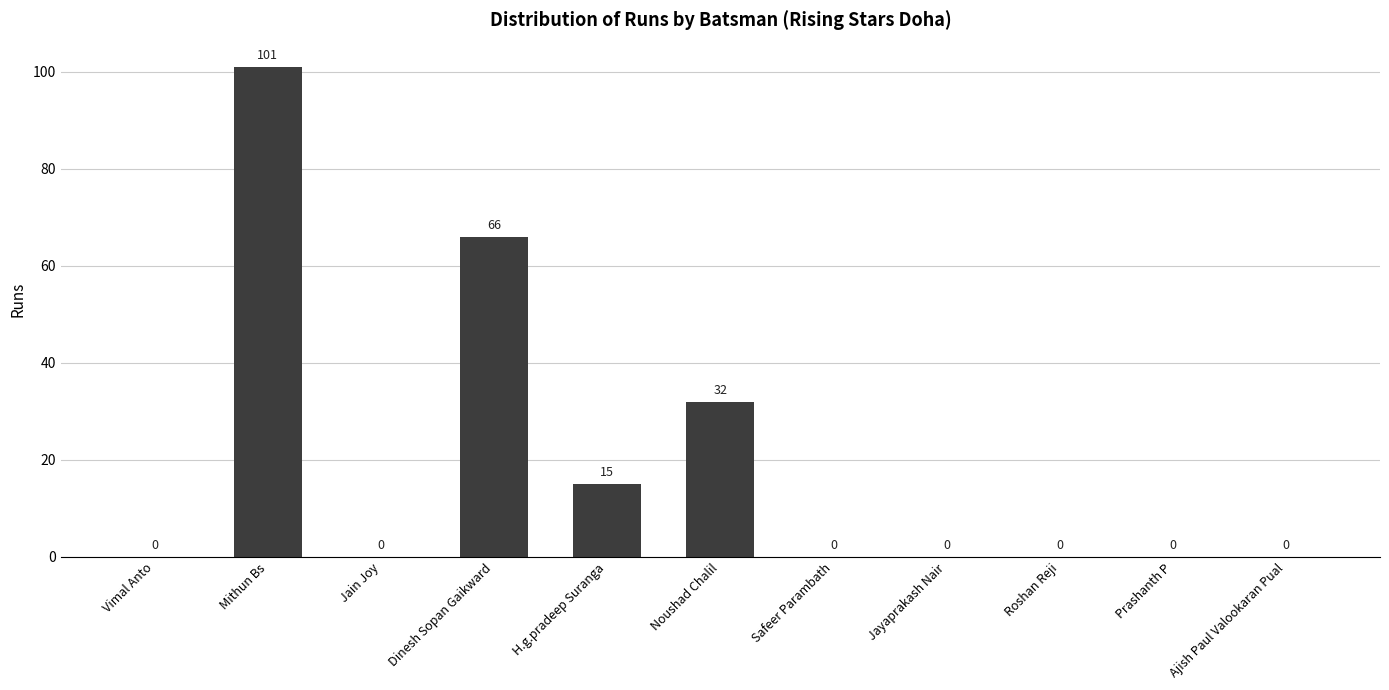

What is the sum of all values?

214